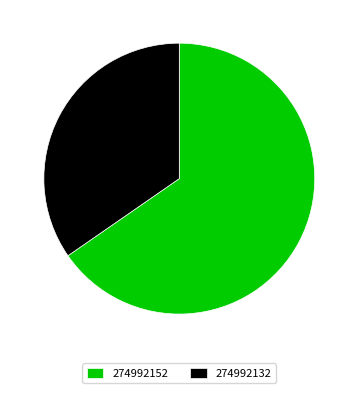

How many segments does this pie chart have?

2